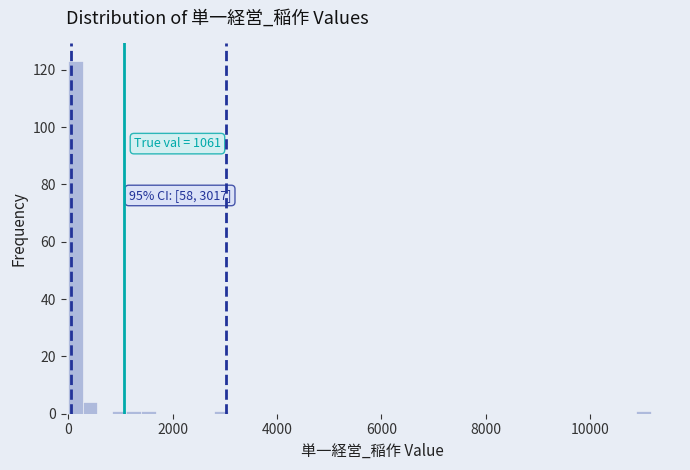

Around what value on the x-axis is the tallest bar? Give the approximate position of its centre, as read against the axis.

200